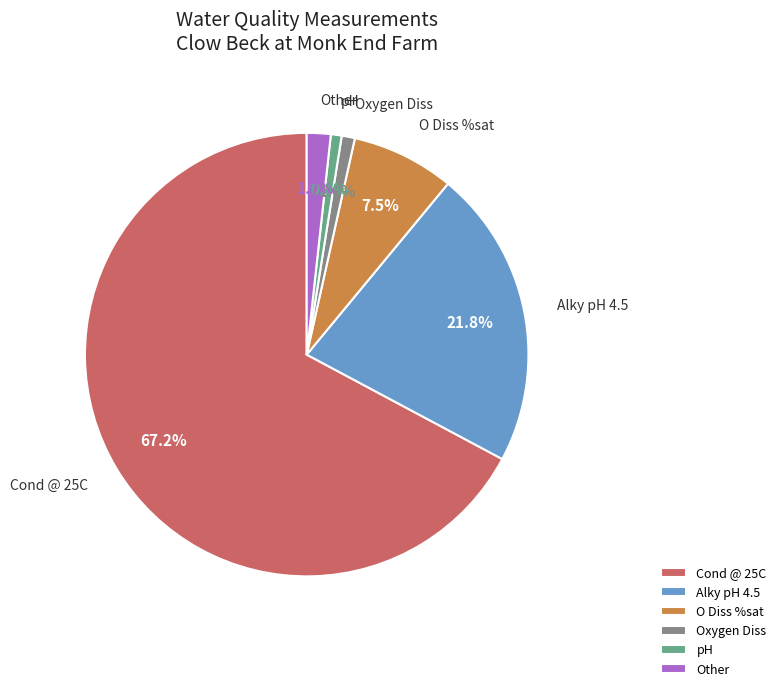

Do pH and Cond @ 25C together represent more than half of the pie?

Yes